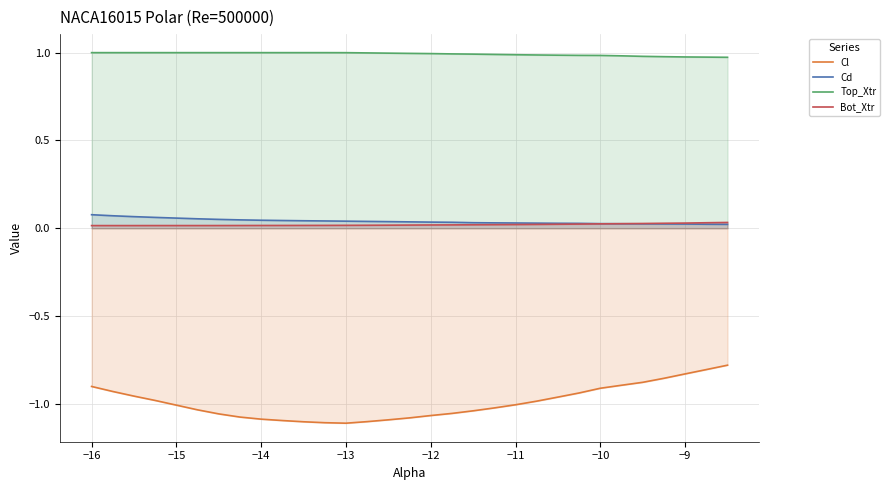

True or false: Cd and Top_Xtr intersect in this chart.

False